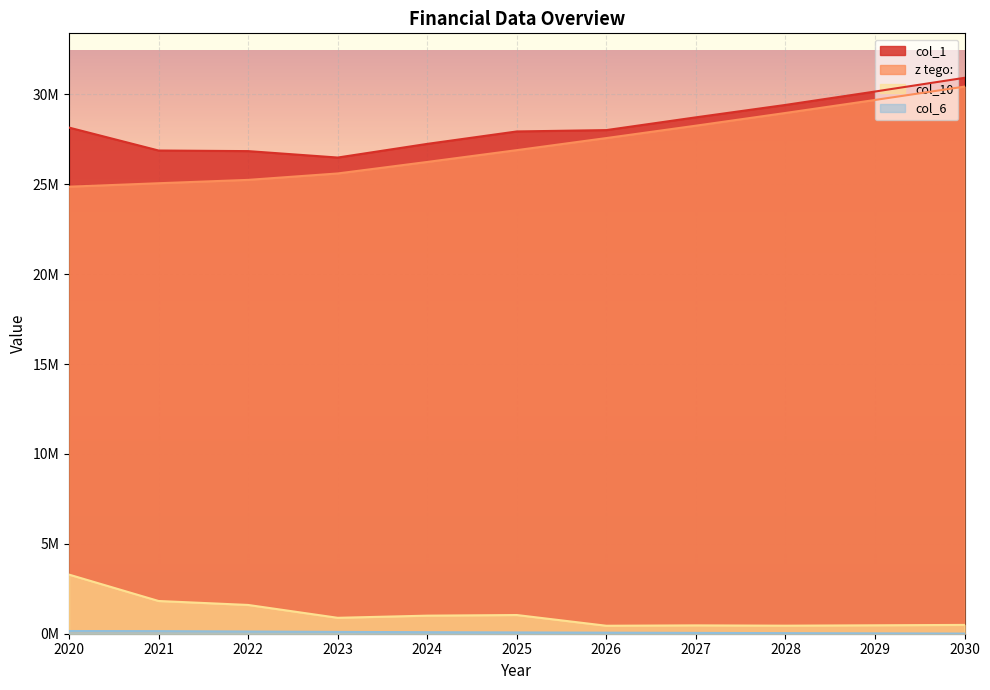

Which series has the largest range (max minus min)?

z tego: